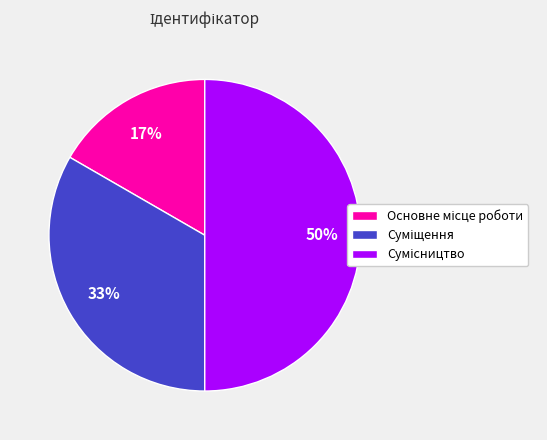

To the nearest percent, what is the average slice percentage?

33%